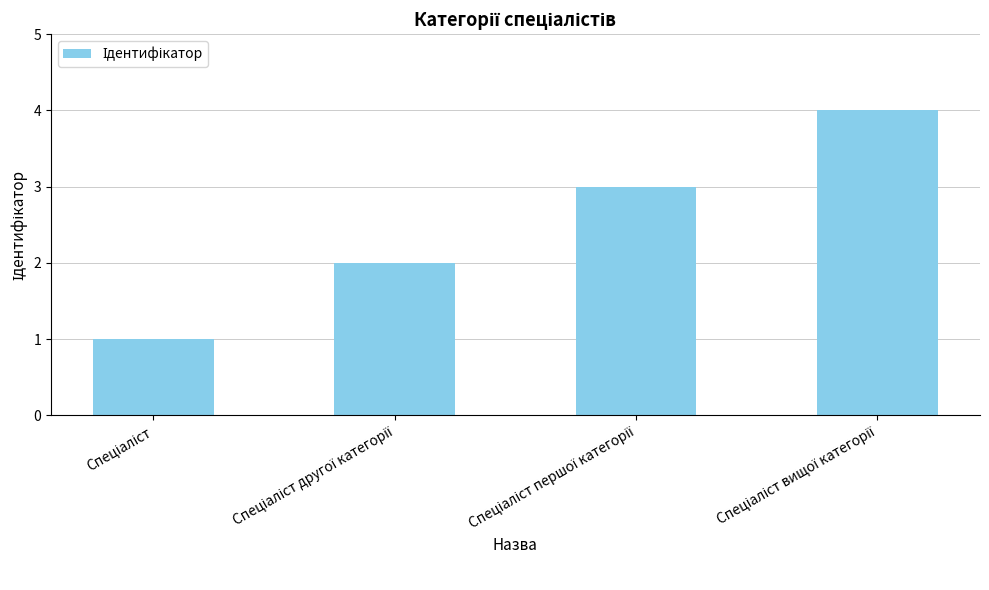

What is the maximum value shown in the chart?

4